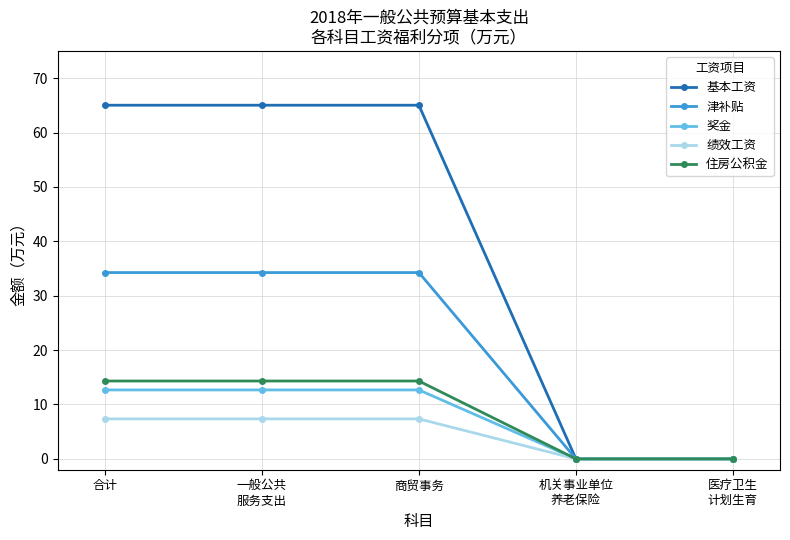

True or false: 津补贴 has more than 1 interior local peaks.

False